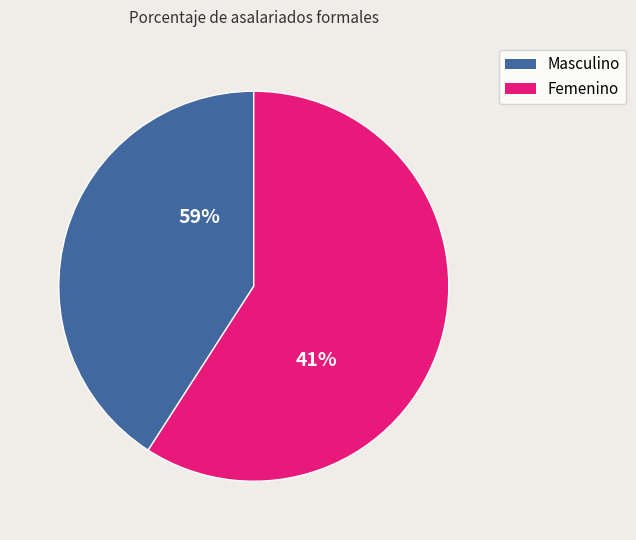

Is it true that Masculino is 34% of the pie?

False